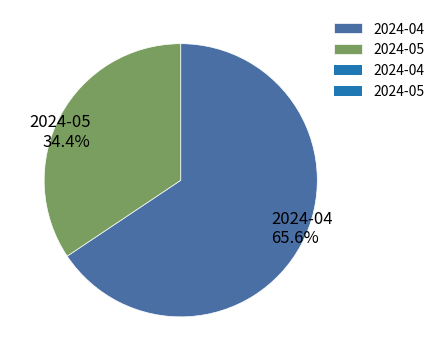

Rank the categories by value from lowest to highest.

2024-05, 2024-04